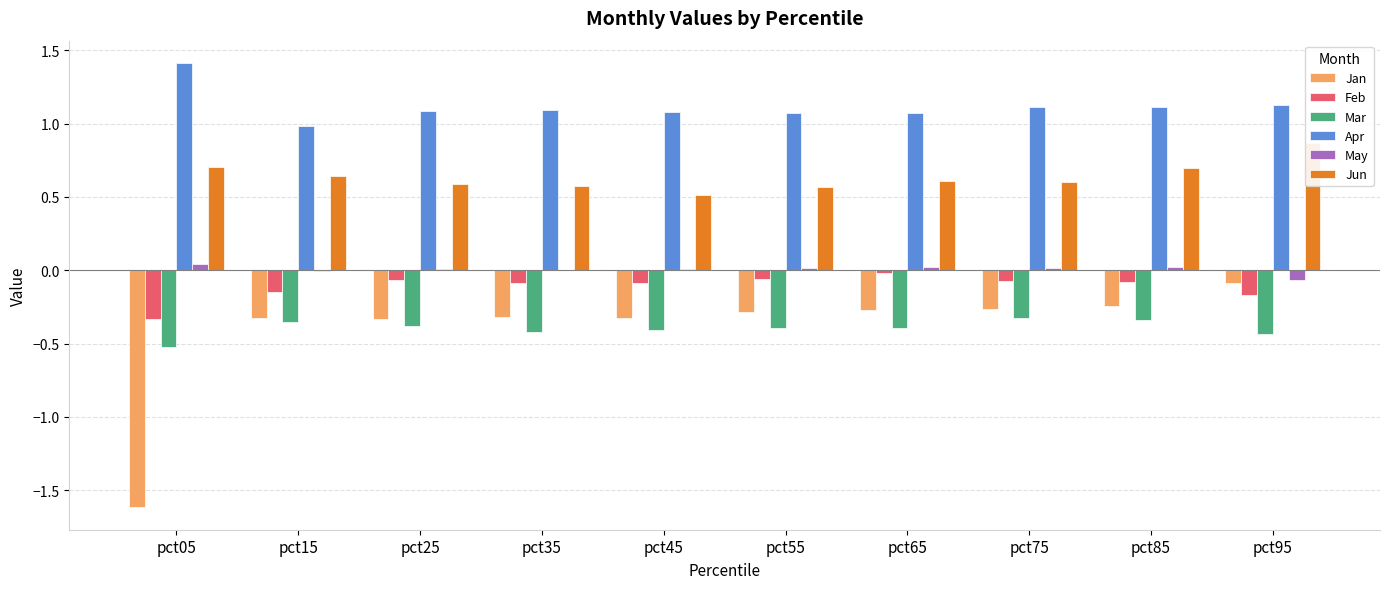

At which label is Jun closest to 0?

pct45